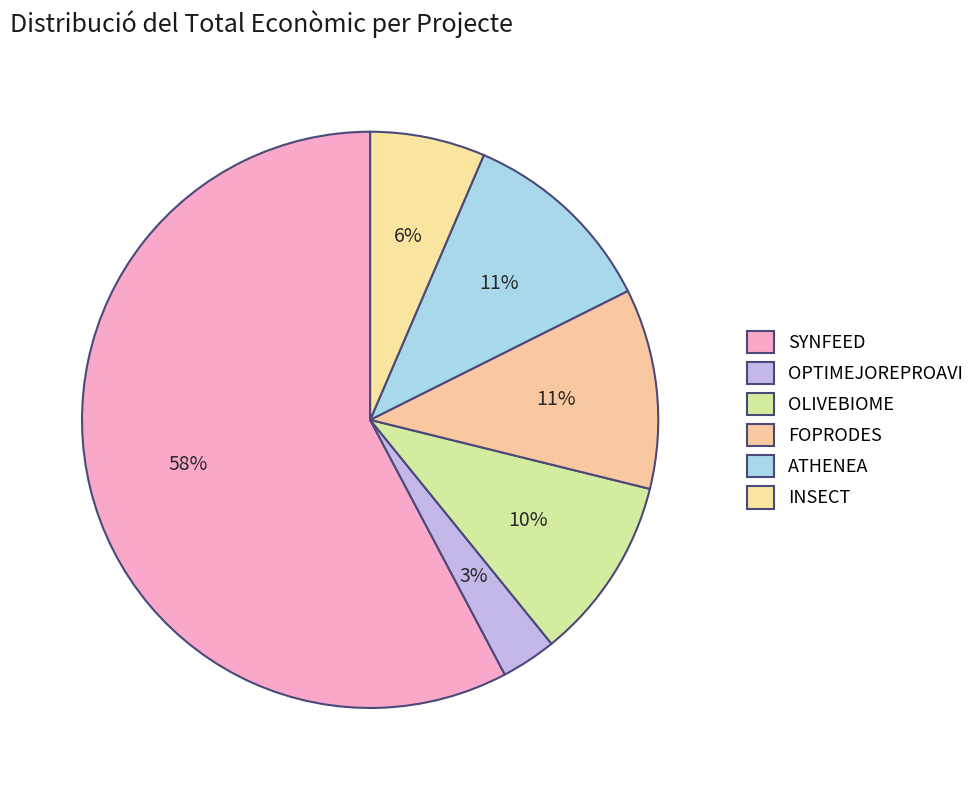

Which category accounts for the majority?

SYNFEED